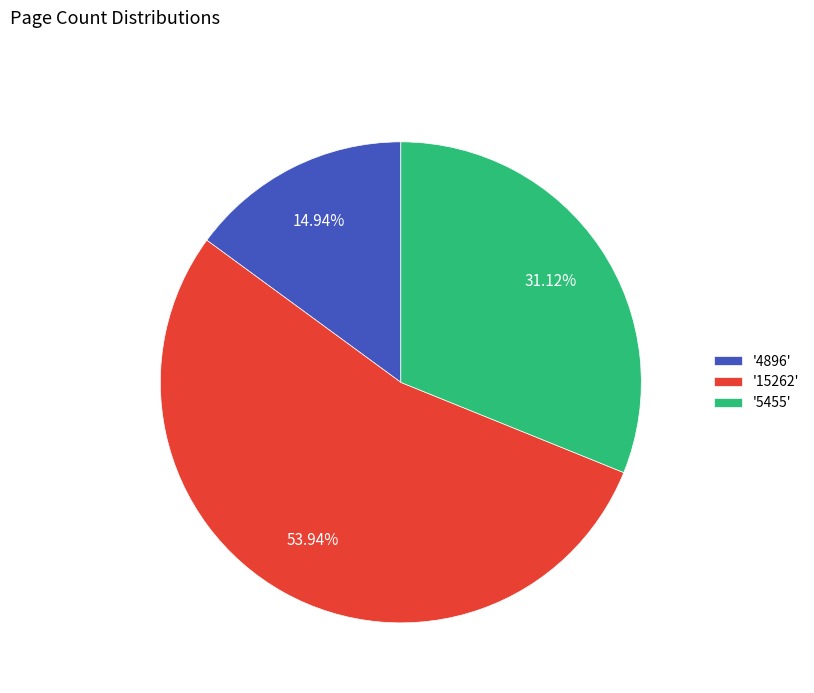

Which category has the biggest portion of the pie?

'15262'